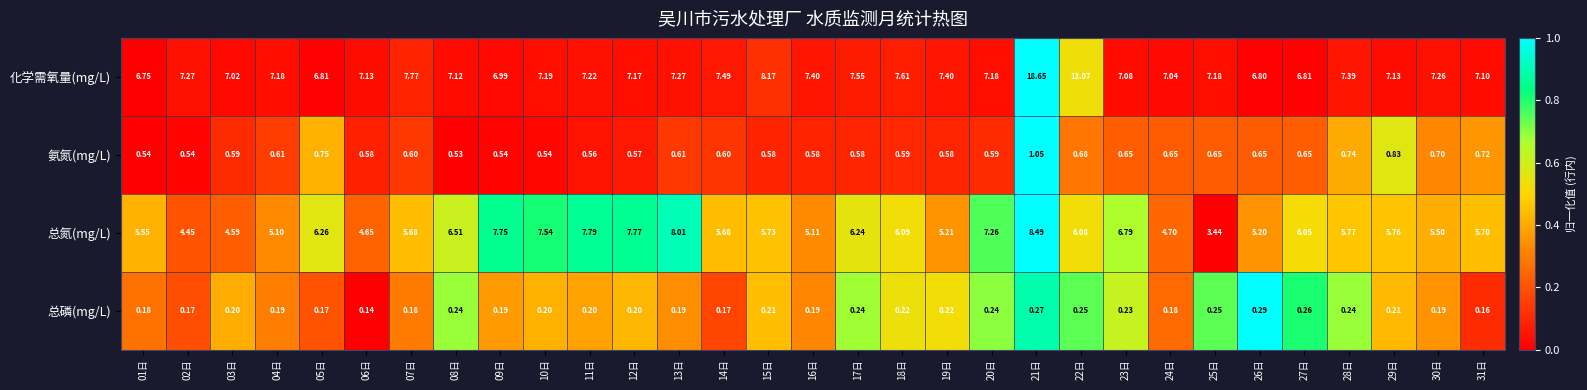

At which category is the sum across all series the highest?

21日